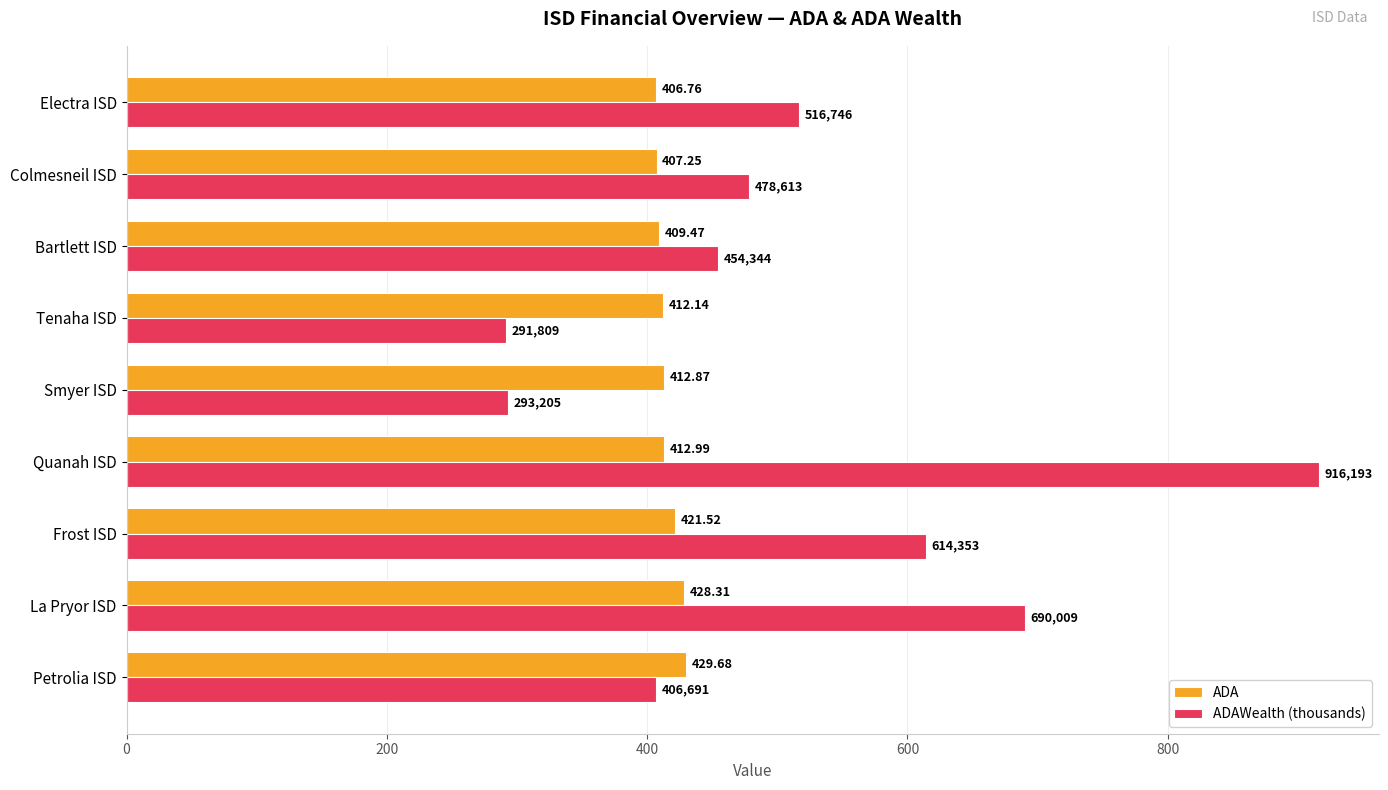

What is the difference between the highest and lowest values at Electra ISD?

110.0